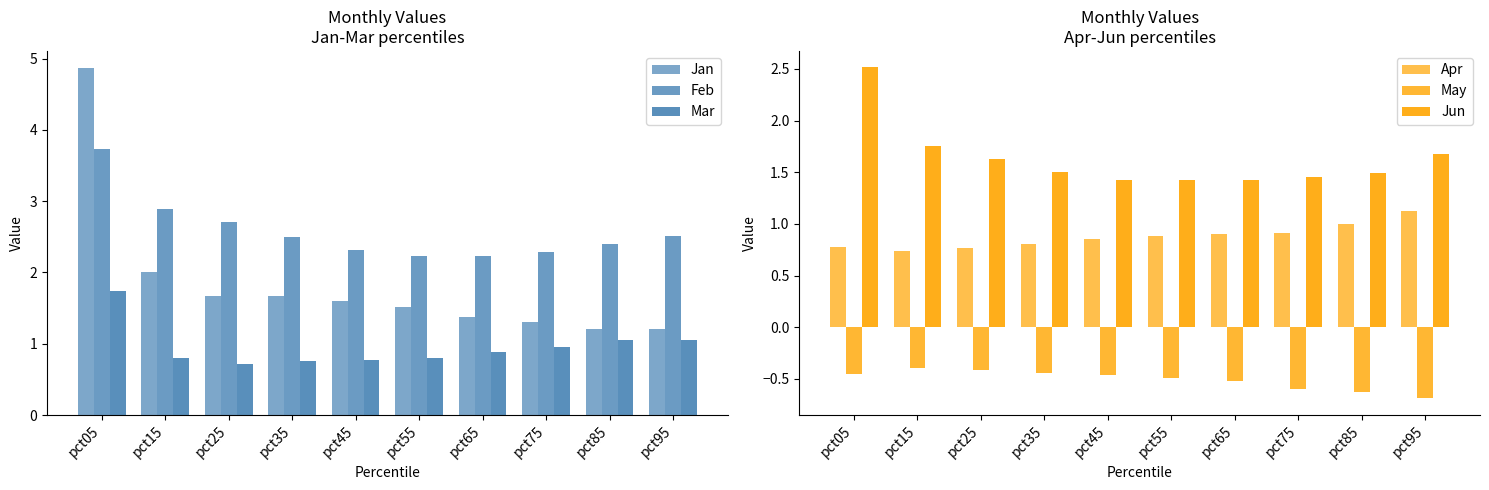

Does the chart contain any negative values?

Yes